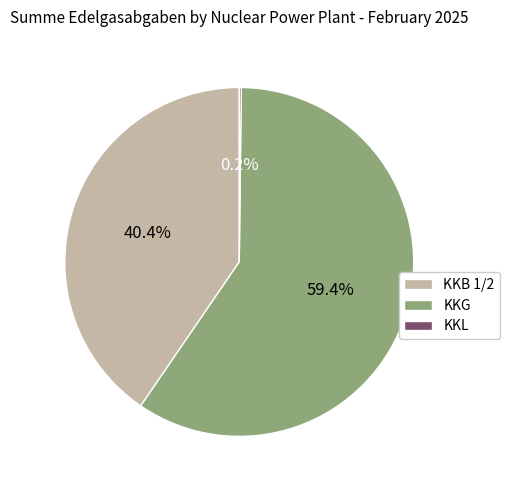

What is the largest slice in the pie chart?

KKG